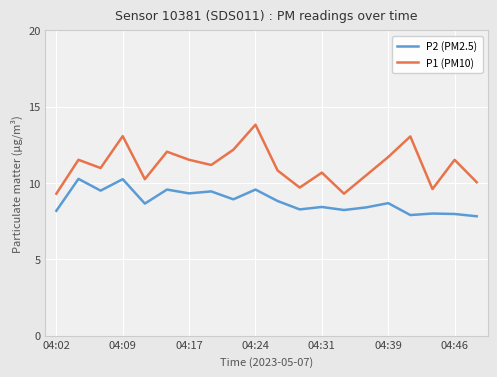

Which series has the largest total across all categories?

P1 (PM10)